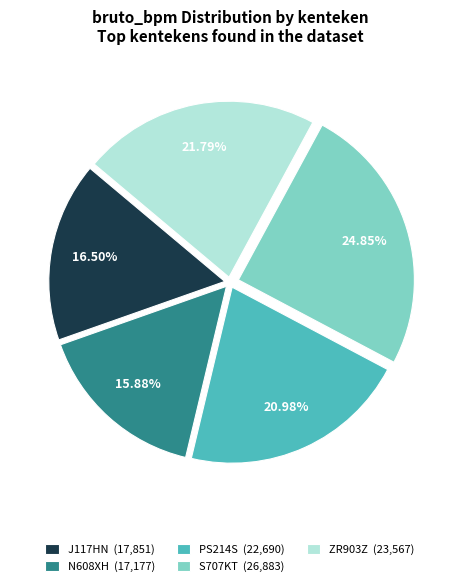

To the nearest percent, what percentage of the pie is PS214S?

21%